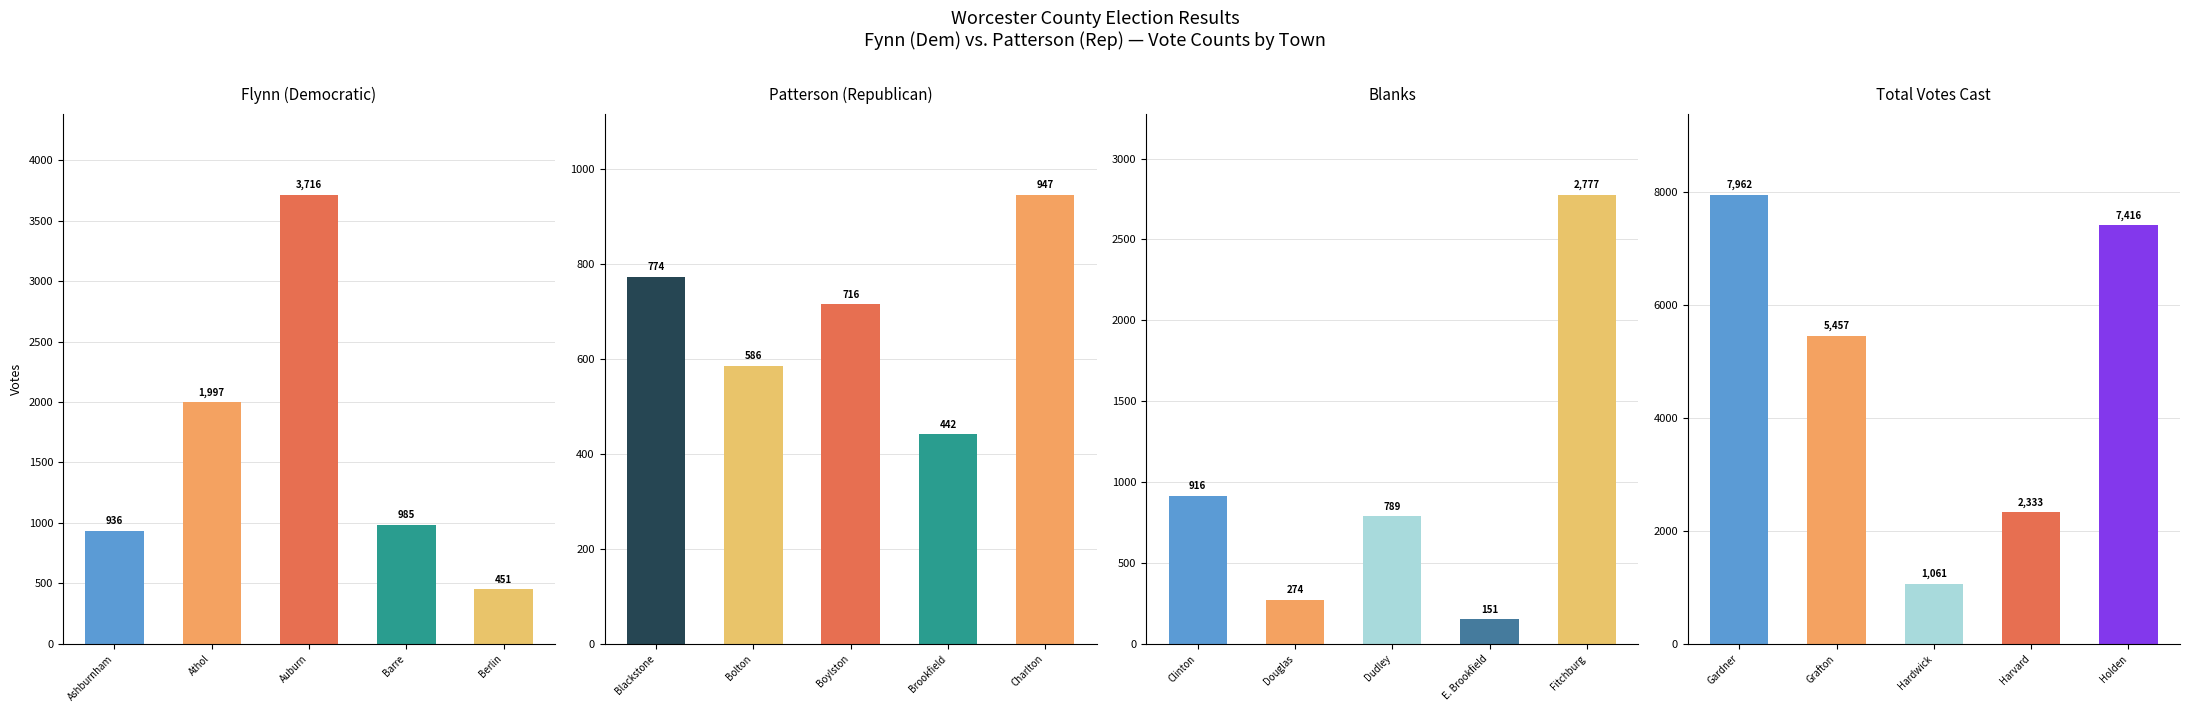

Are the bars grouped side by side (vs. stacked)?

Yes